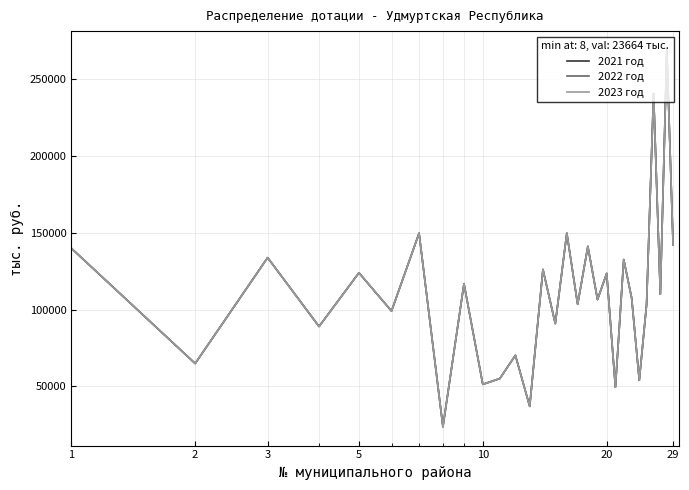

What is the value of the 2021 год point at the 27th from the left?

109959